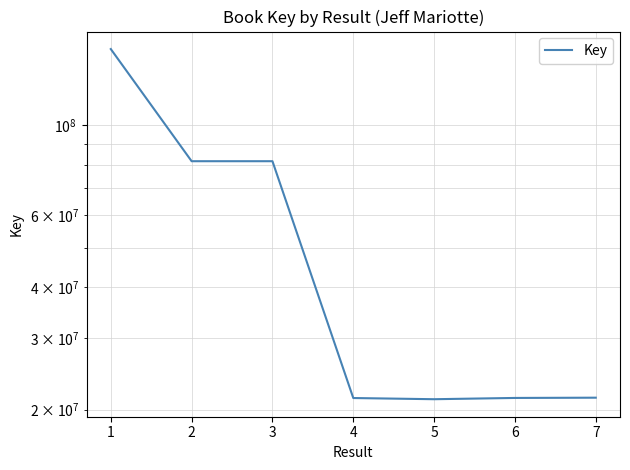

What is the sum of the values at 6 and 7?

42742475